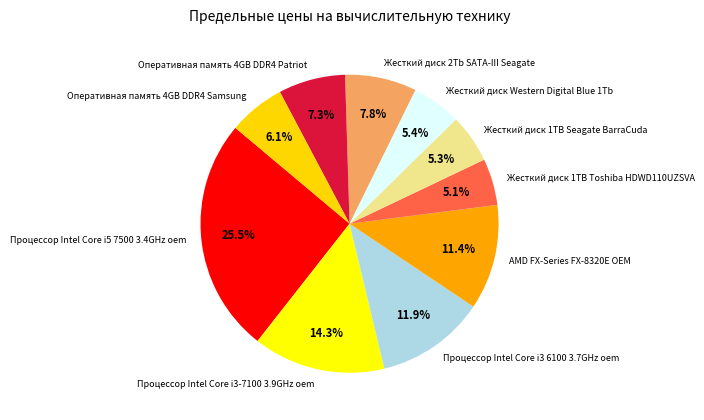

Does Процессор Intel Core i3-7100 3.9GHz oem account for over 50% of the chart?

No